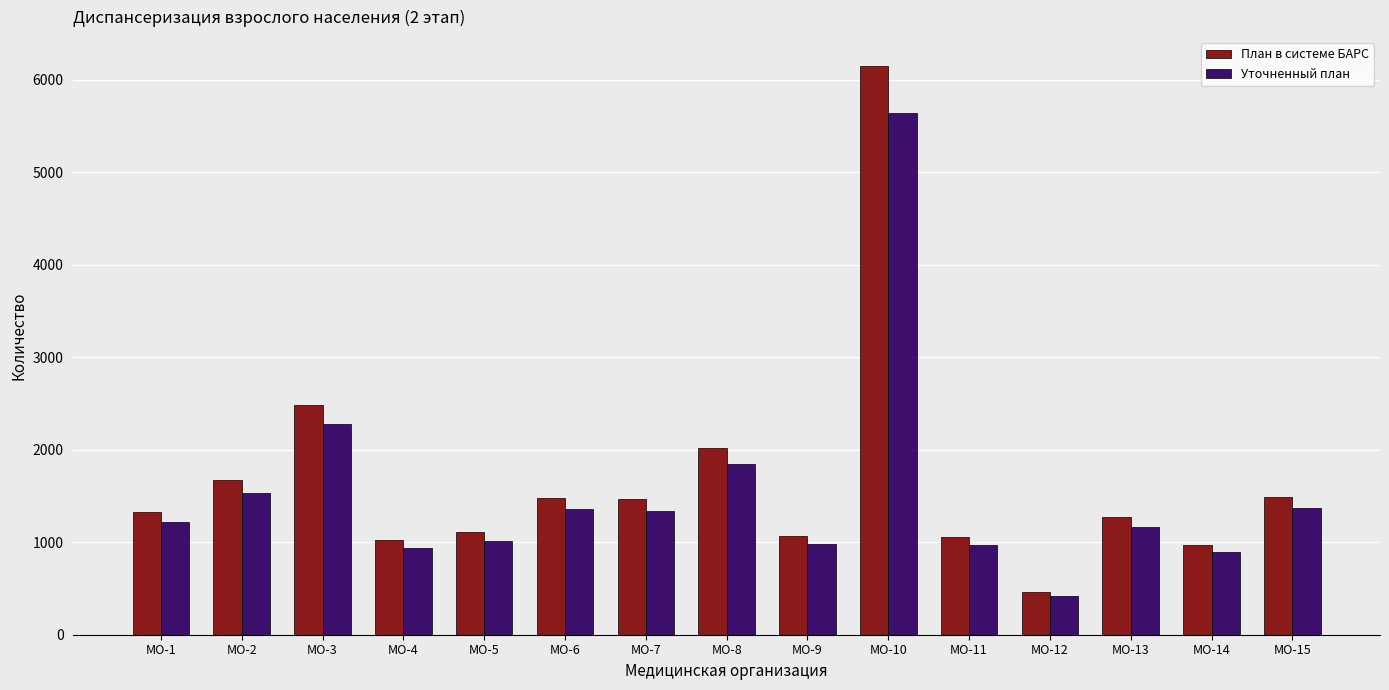

Which series has the largest range (max minus min)?

План в системе БАРС